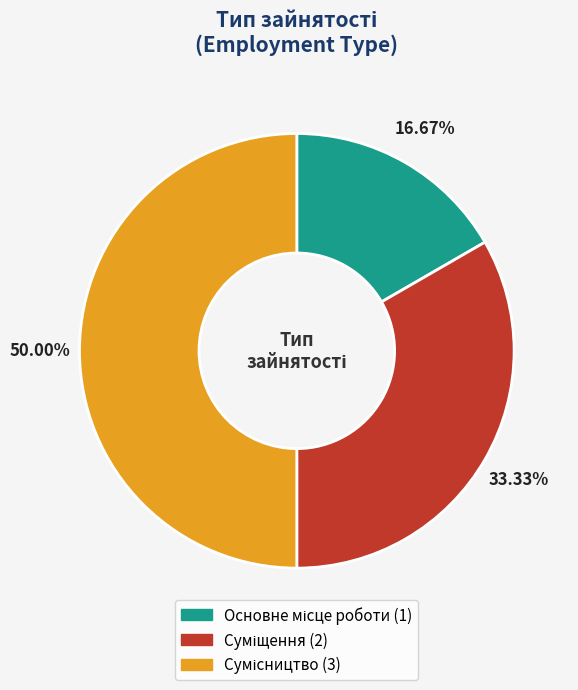

True or false: Сумісництво accounts for 37% of the total.

False